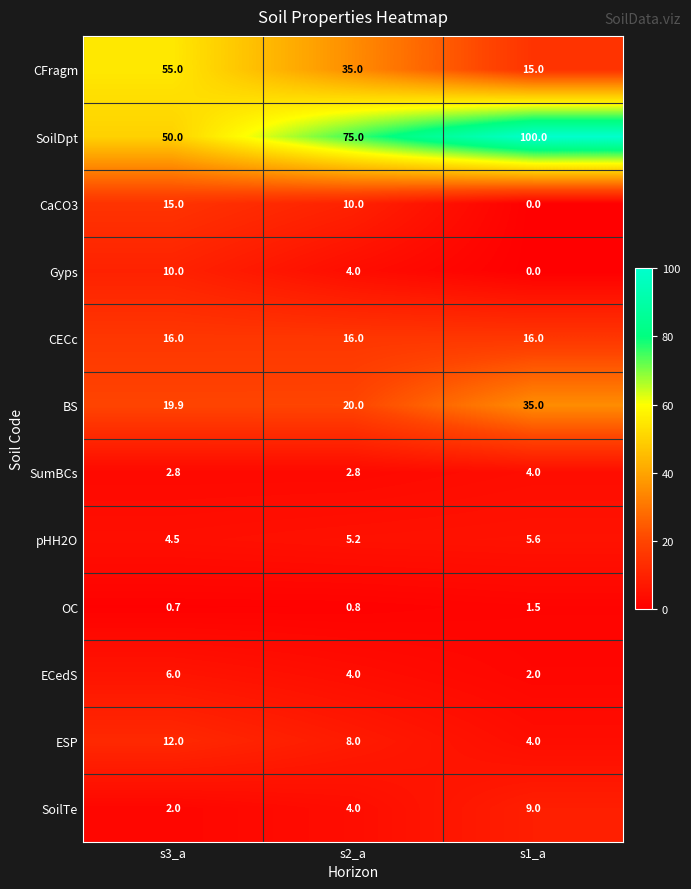

Between s3_a and s2_a, which series saw the biggest shift?

SoilDpt